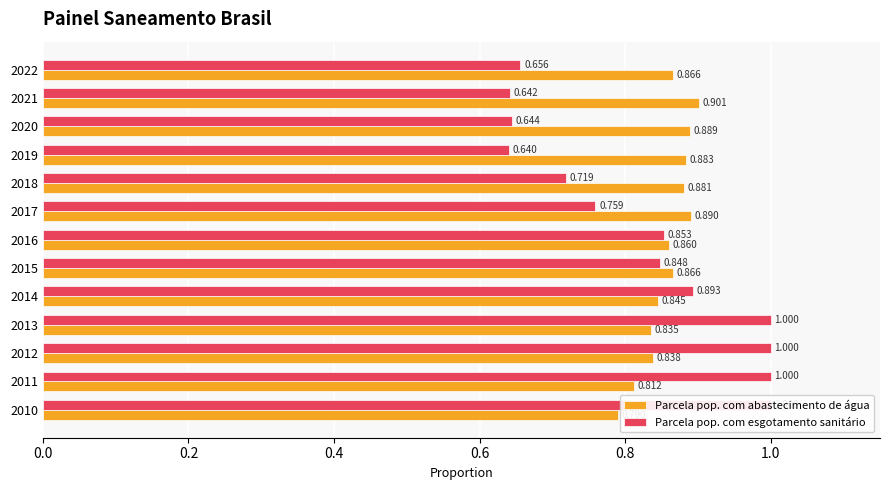

What is the value of the Parcela pop. com abastecimento de água bar at the 11th from the left?

0.9